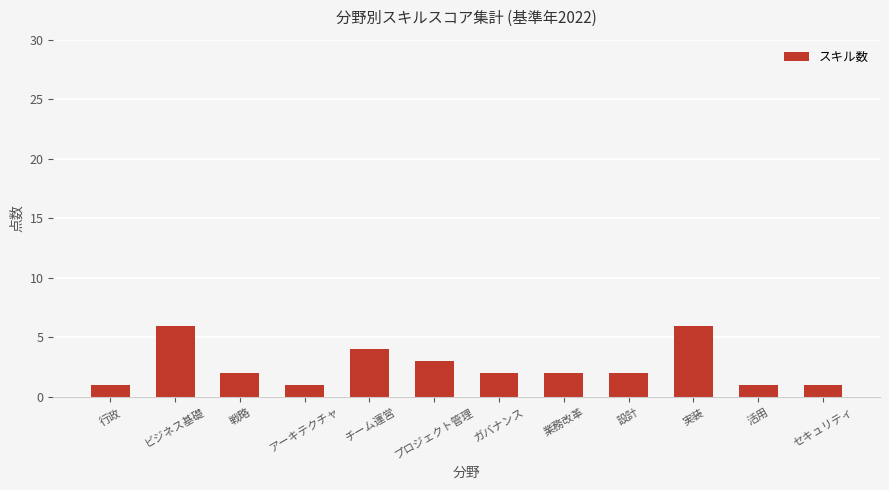

What is the sum of the values at 戦略 and ビジネス基礎?

8